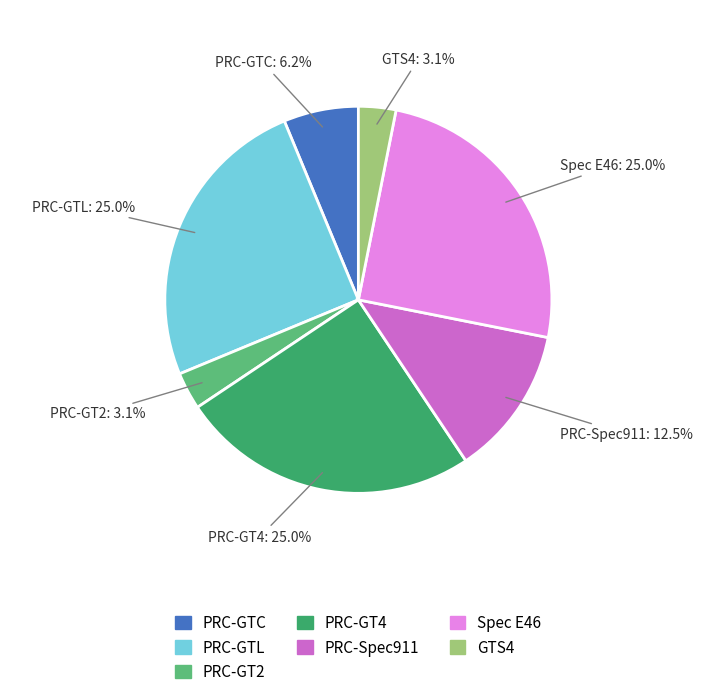

Between PRC-GTL and PRC-Spec911, which is larger?

PRC-GTL